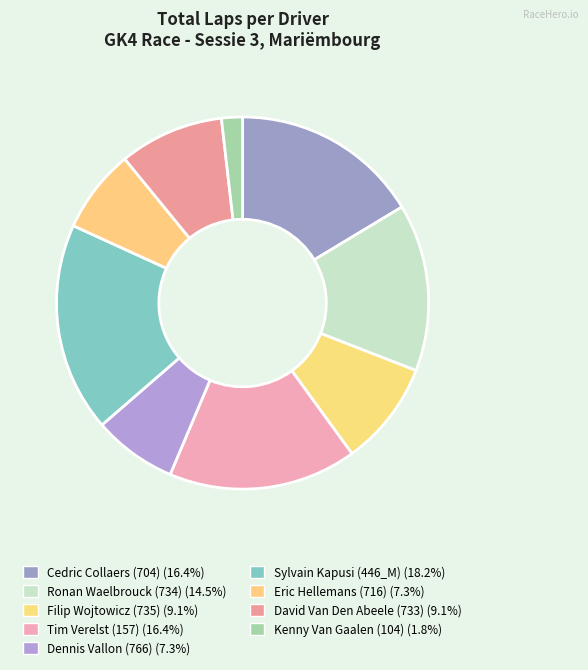

To the nearest percent, what is the difference between the Kenny Van Gaalen (104) and Cedric Collaers (704) slice percentages?

15%